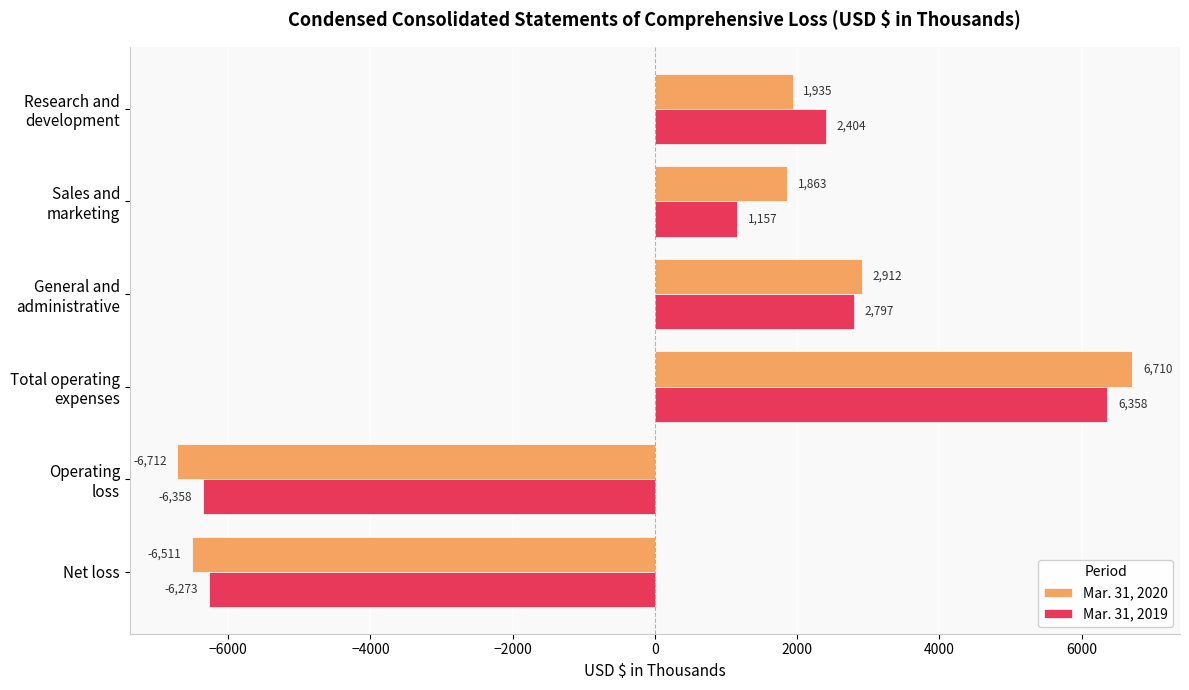

What is the average value of the Mar. 31, 2019 series?

14